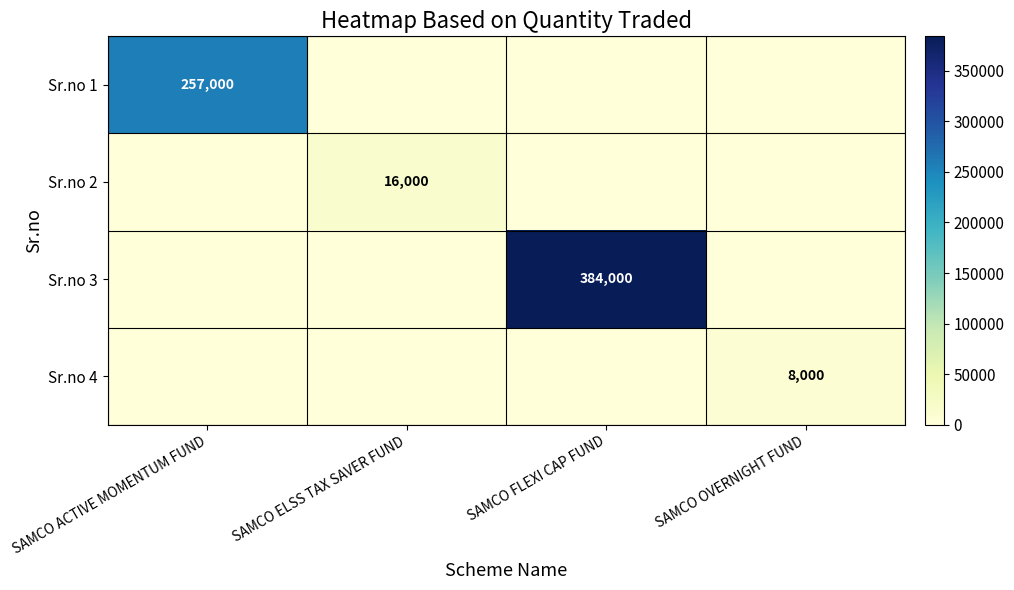

What is the spread (max minus min) of values at SAMCO FLEXI CAP FUND?

384000